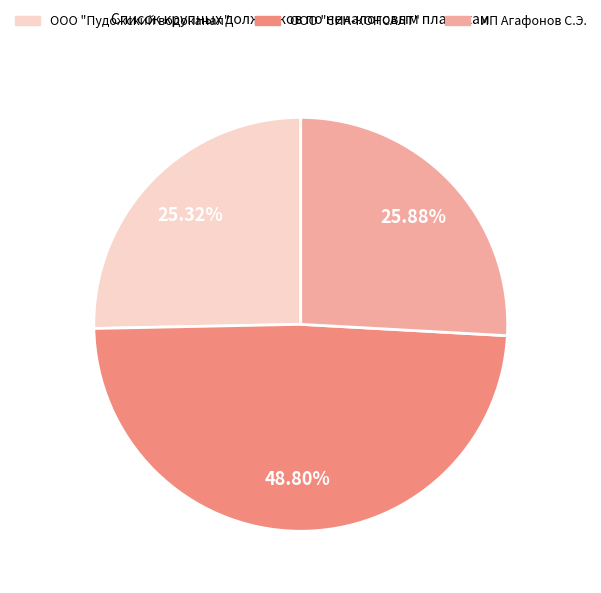

Is it true that ООО "Пудожский водоканал" is 18% of the pie?

False